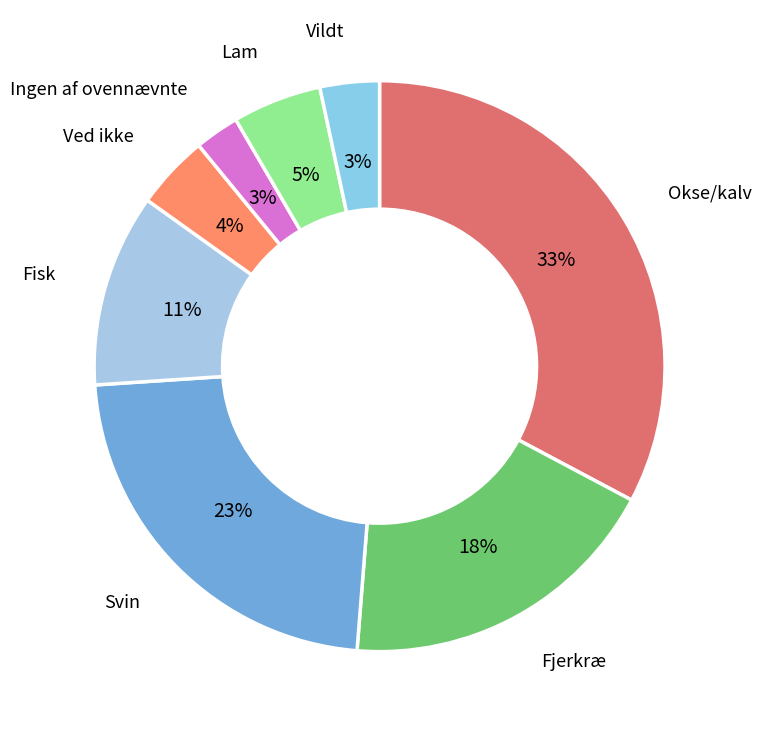

To the nearest percent, what percentage of the pie is Ingen af ovennævnte?

3%